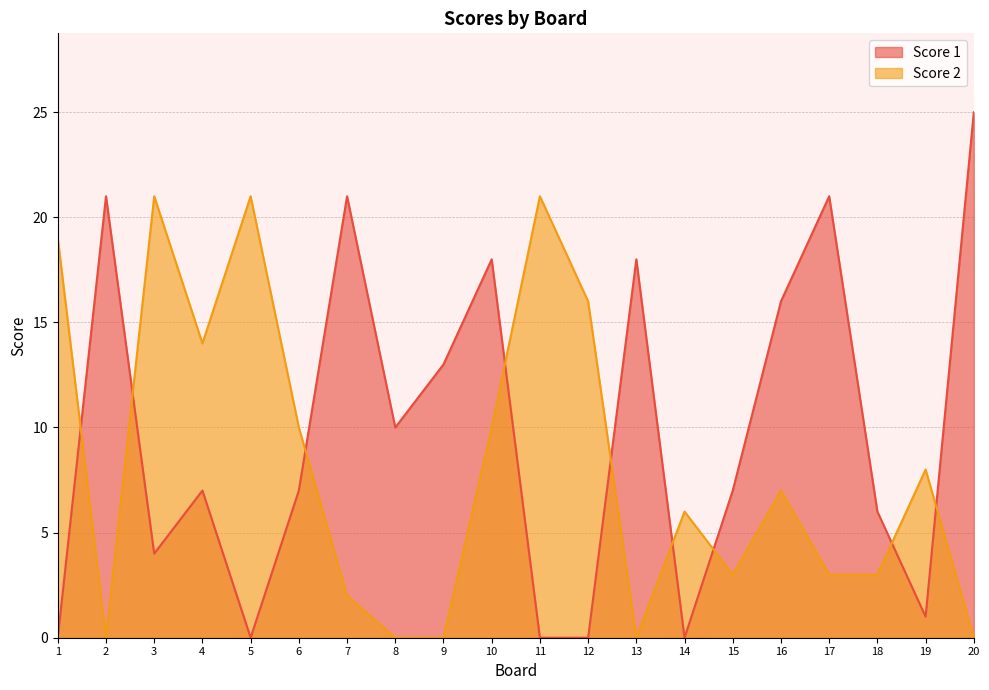

Which series has the widest spread of values?

Score 1